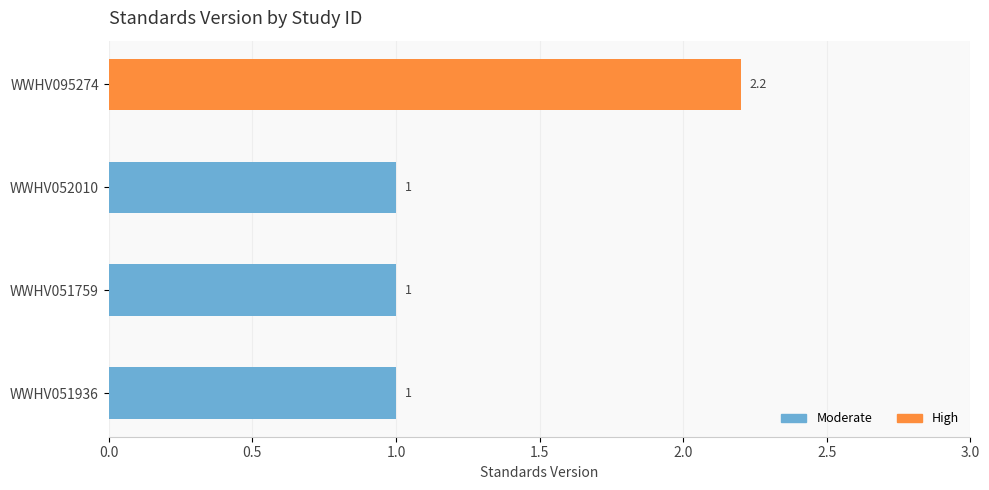

What is the sum of all values?

5.2